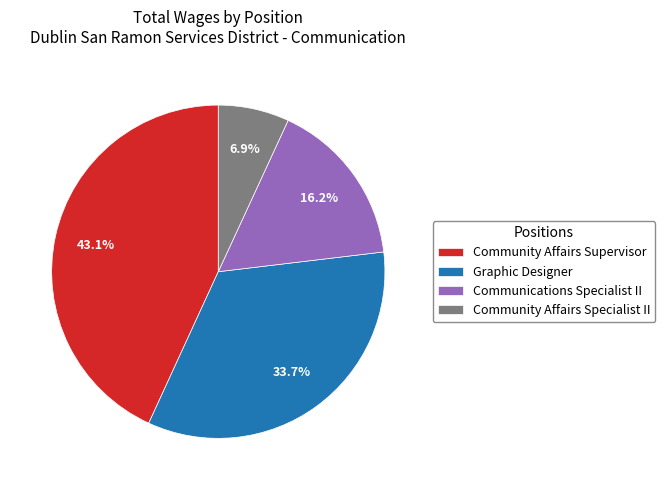

Which slice is the smallest?

Community Affairs Specialist II